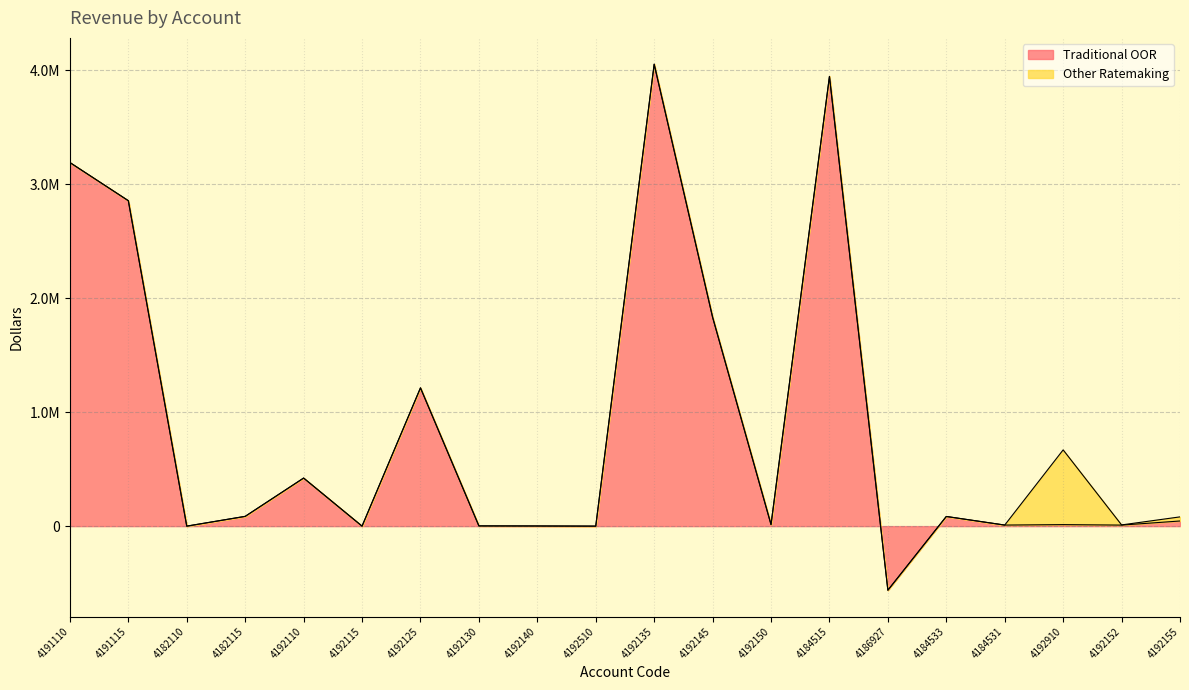

How many interior local peaks (higher than both neighbors) does the data have?

6